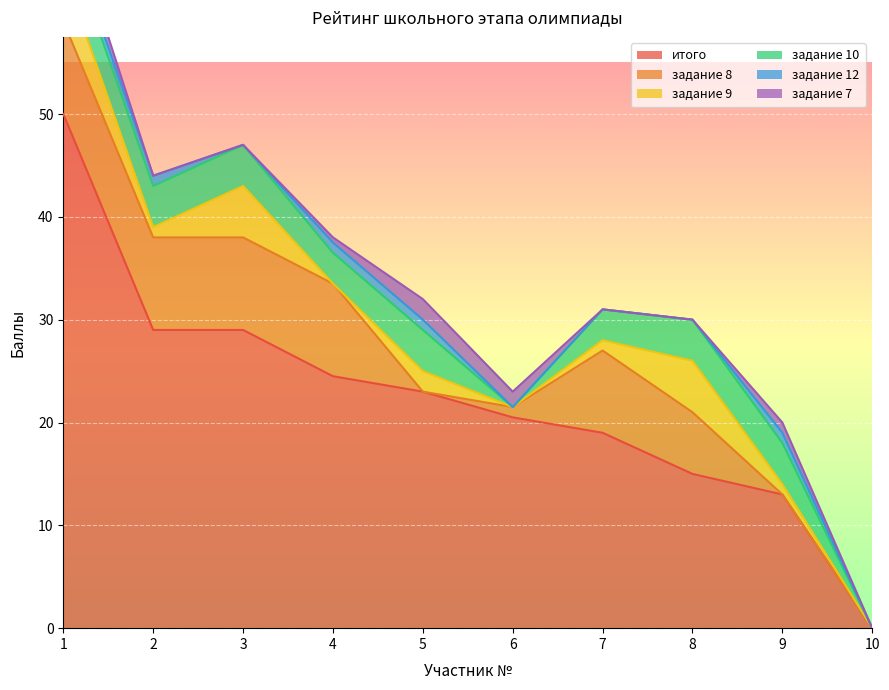

True or false: итого and задание 7 cross at least once.

False